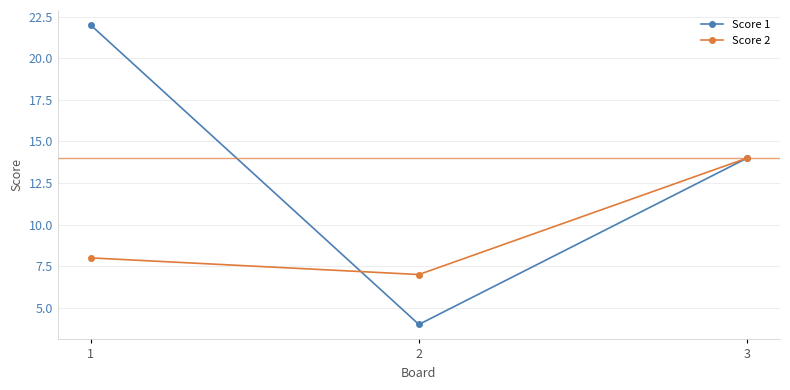

How many Score 1 values are between 4 and 22?

3